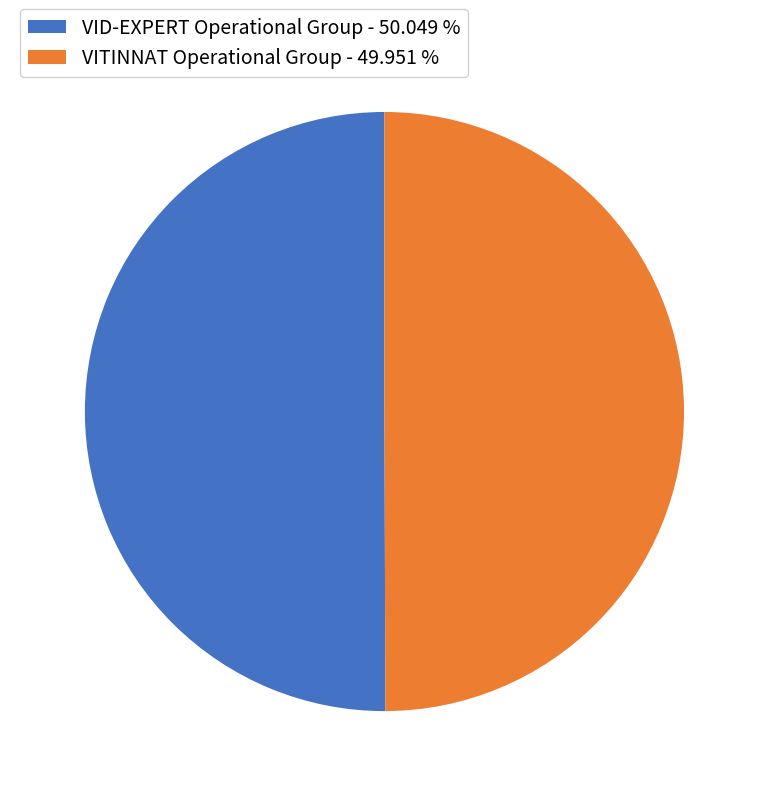

Do VITINNAT Operational Group - 49.951 % and VID-EXPERT Operational Group - 50.049 % together represent more than half of the pie?

Yes